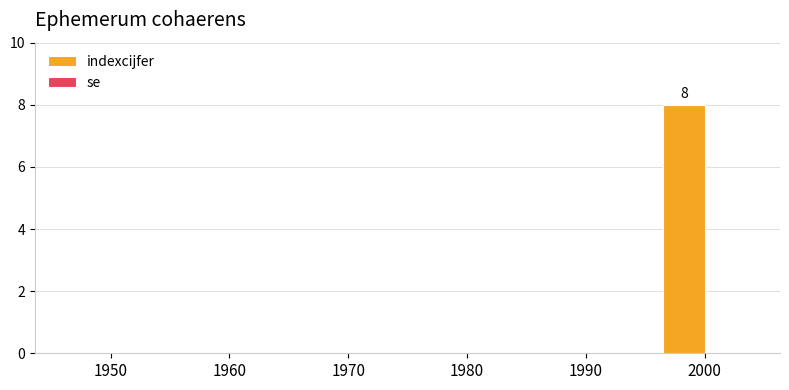

What is the change in value from 1950 to 2000?

+8